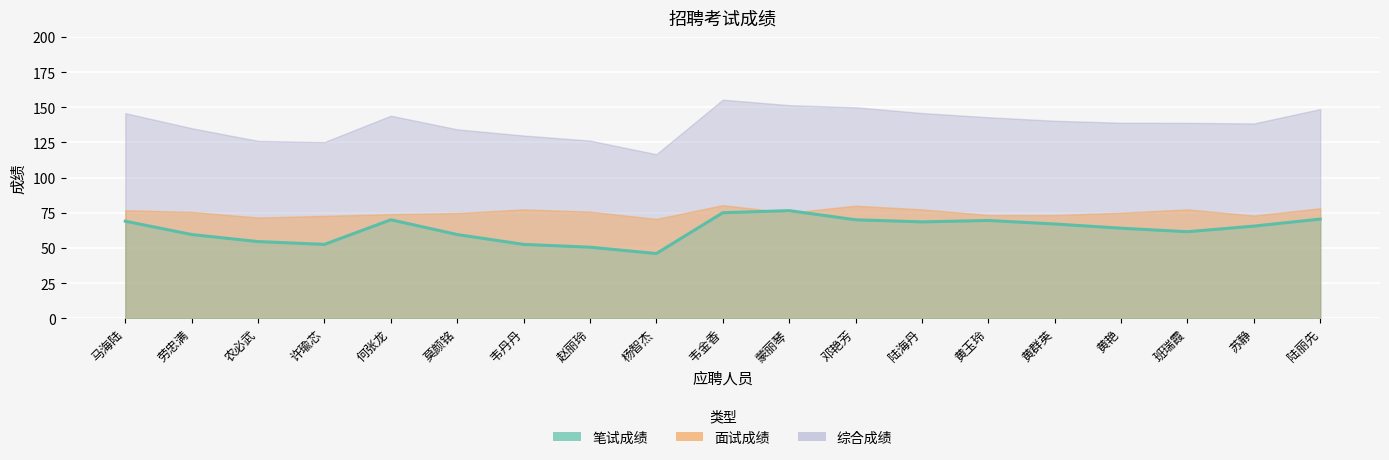

What is the label of the 15th point from the right?

何张龙